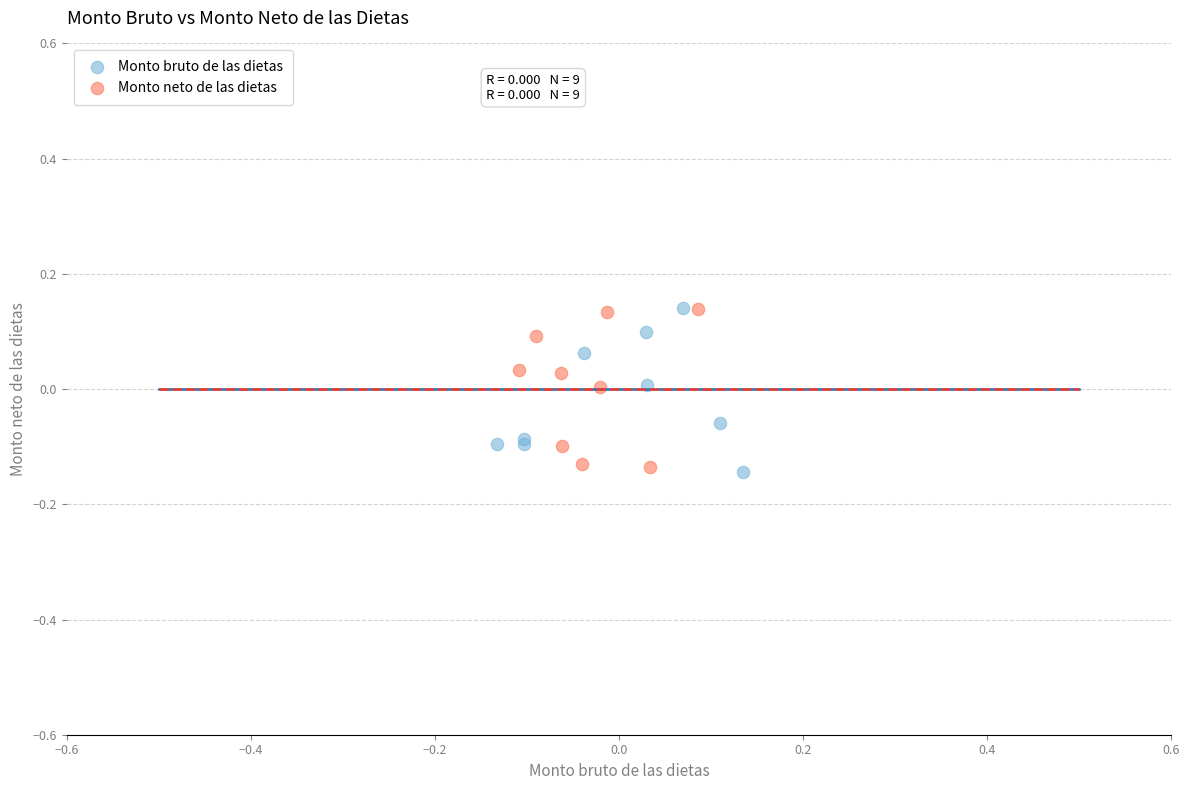

What are all the series names shown in the legend?

Monto bruto de las dietas, Monto neto de las dietas